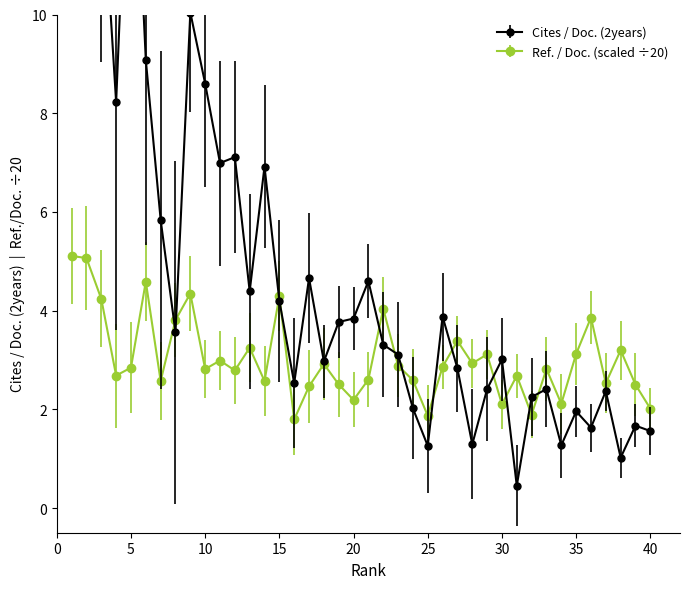

Reading left to right, extract all data points from this chart.

Cites / Doc. (2years): 20.1	15.3	13.1	8.2	15.4	9.1	5.8	3.6	10.0	8.6	7.0	7.1	4.4	6.9	4.2	2.5	4.7	3.0	3.8	3.8	4.6	3.3	3.1	2.0	1.3	3.9	2.8	1.3	2.4	3.0	0.5	2.2	2.4	1.3	2.0	1.6	2.4	1.0	1.7	1.6
Ref. / Doc.: 5.1	5.1	4.2	2.7	2.8	4.6	2.6	3.8	4.3	2.8	3.0	2.8	3.2	2.6	4.3	1.8	2.5	2.9	2.5	2.2	2.6	4.0	2.9	2.6	1.9	2.9	3.4	2.9	3.1	2.1	2.7	1.9	2.8	2.1	3.1	3.9	2.5	3.2	2.5	2.0